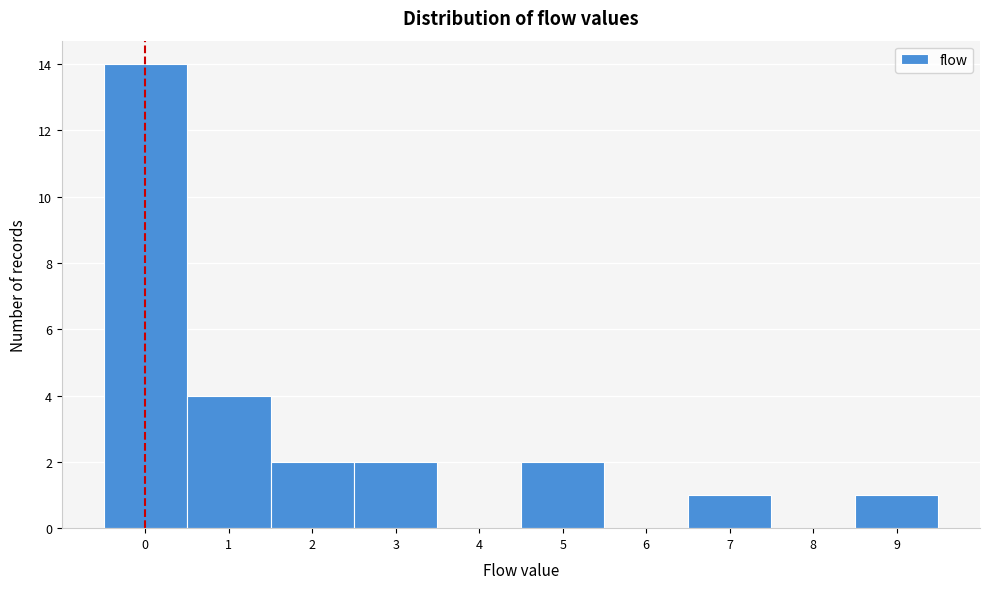

Reading left to right, what are all the values shown in this chart?

0=14	1=4	2=2	3=2	4=0	5=2	6=0	7=1	8=0	9=1